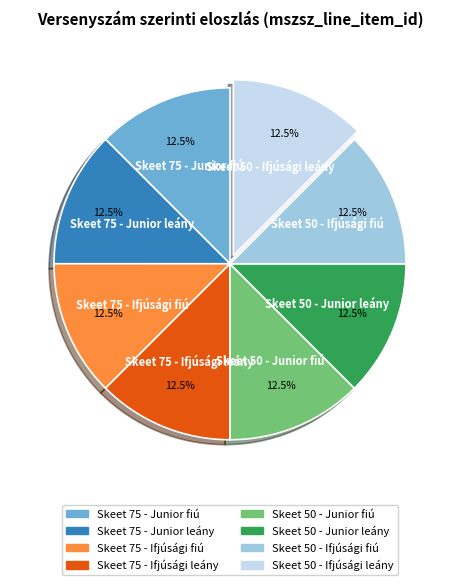

Is there any slice that represents more than half of the pie?

No